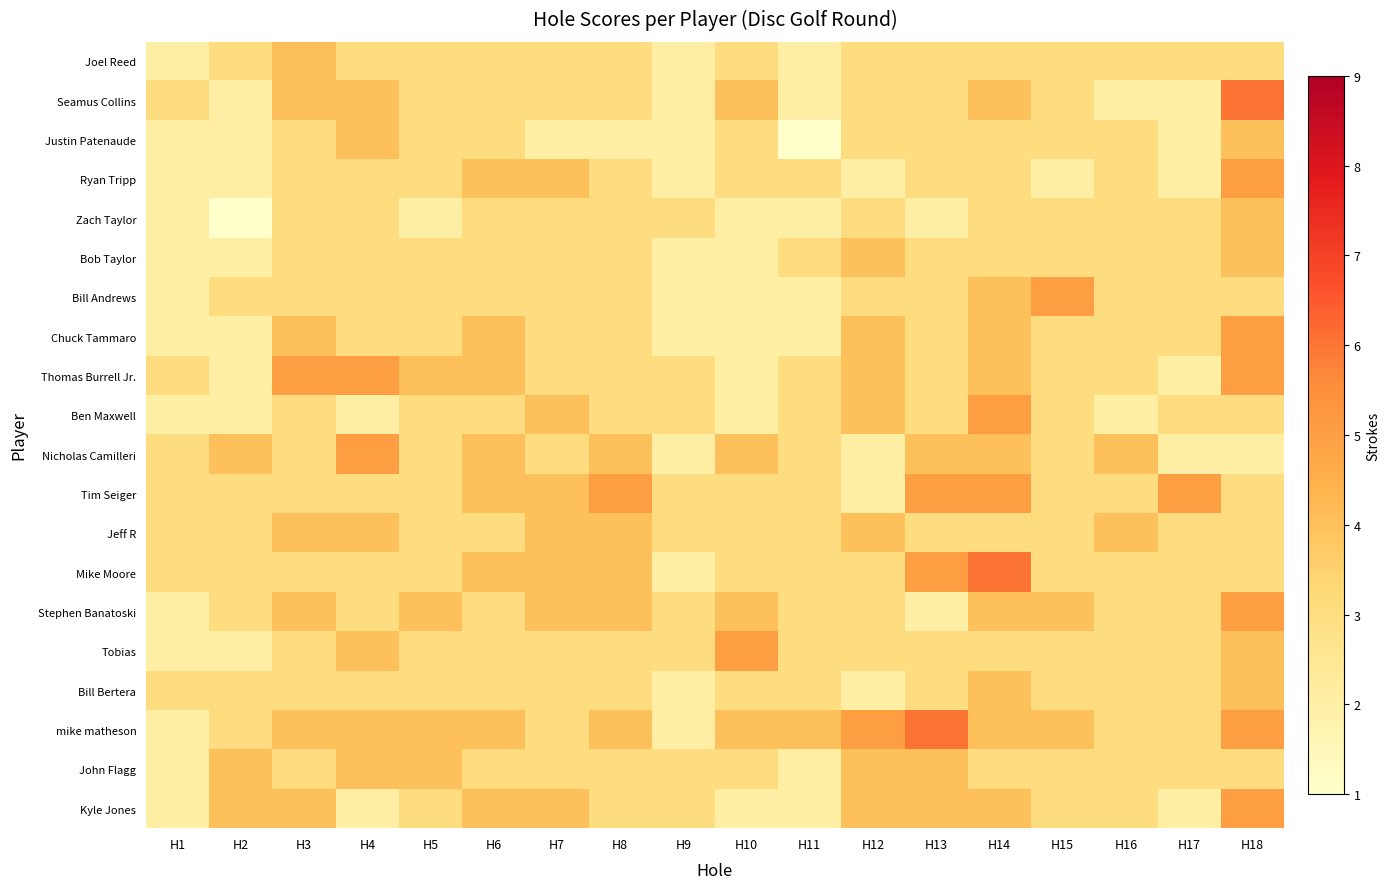

Which series has the widest spread of values?

Seamus Collins